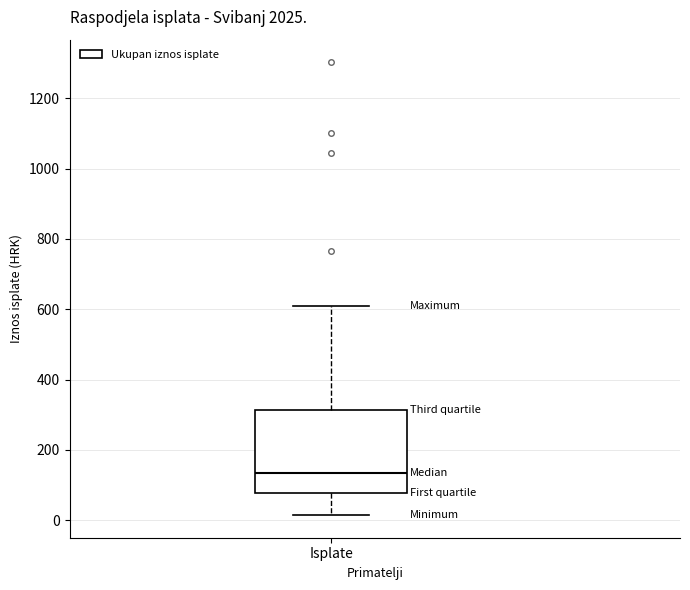

Where does the median line of the box for Isplate sit on the y-axis? The values are not printed on the chart, so give them approximately, as read against the axis.

140